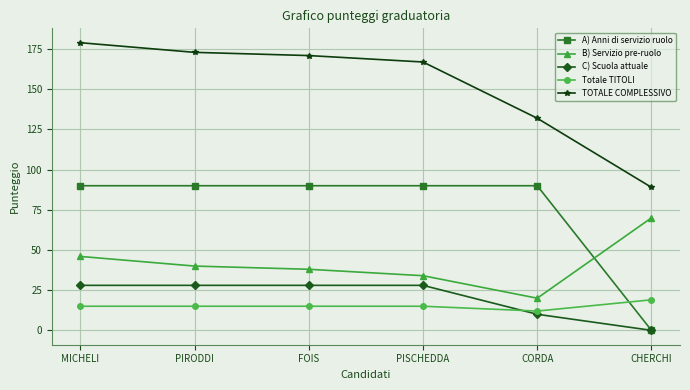

Which series changed the most between PIRODDI and CHERCHI?

A) Anni di servizio ruolo